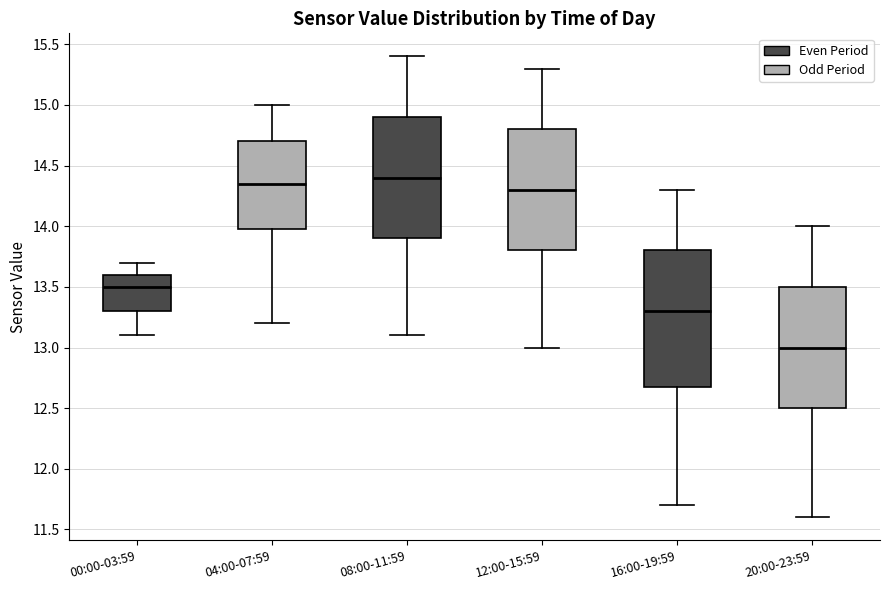

Reading left to right, read every box against the y-axis: the position of its median line, the range the box covers, and the ends of its whiskers. The values are not printed on the chart, so give them approximately, as read against the axis.

00:00-03:59: median 13.50, box 13.30 to 13.60, whiskers 13.10 to 13.70
04:00-07:59: median 14.35, box 14.00 to 14.70, whiskers 13.20 to 15.00
08:00-11:59: median 14.40, box 13.90 to 14.90, whiskers 13.10 to 15.40
12:00-15:59: median 14.30, box 13.80 to 14.80, whiskers 13.00 to 15.30
16:00-19:59: median 13.30, box 12.70 to 13.80, whiskers 11.70 to 14.30
20:00-23:59: median 13.00, box 12.50 to 13.50, whiskers 11.60 to 14.00